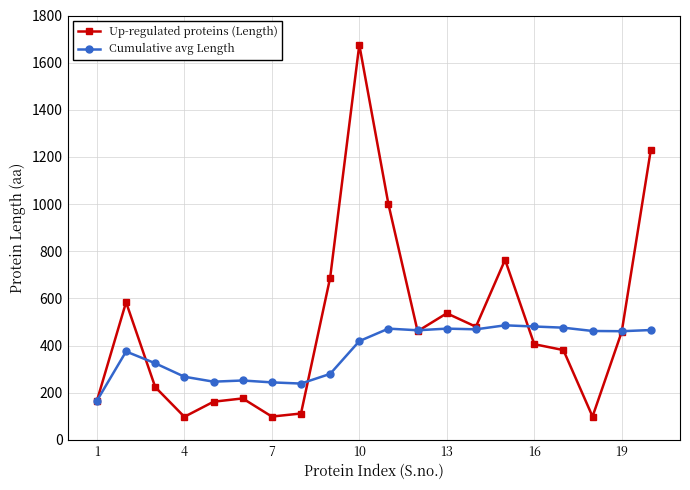

What is the smallest value displayed?

98